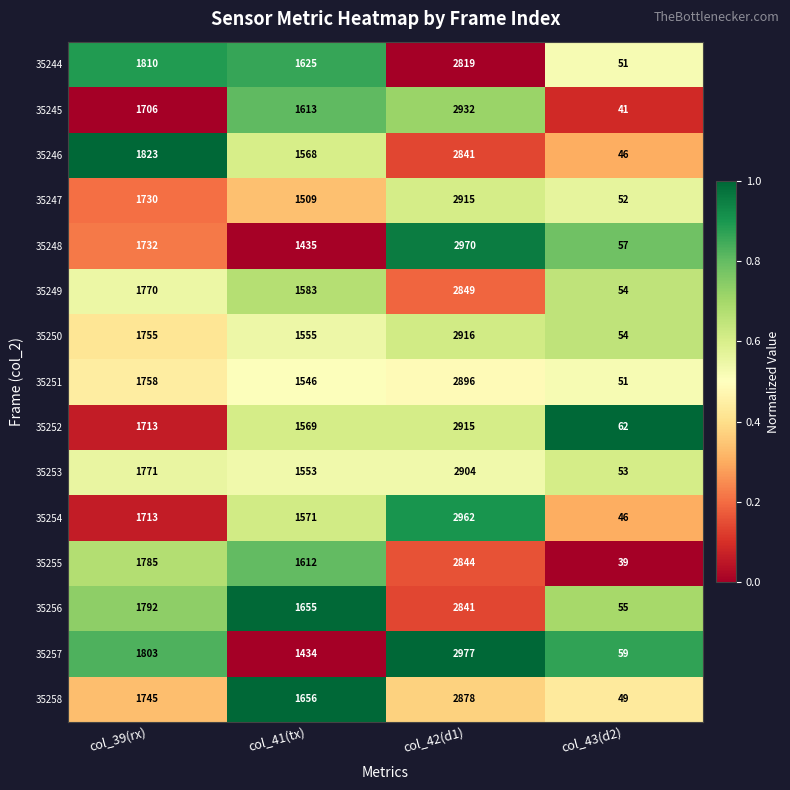

At how many categories does at least one series exceed 147?

3